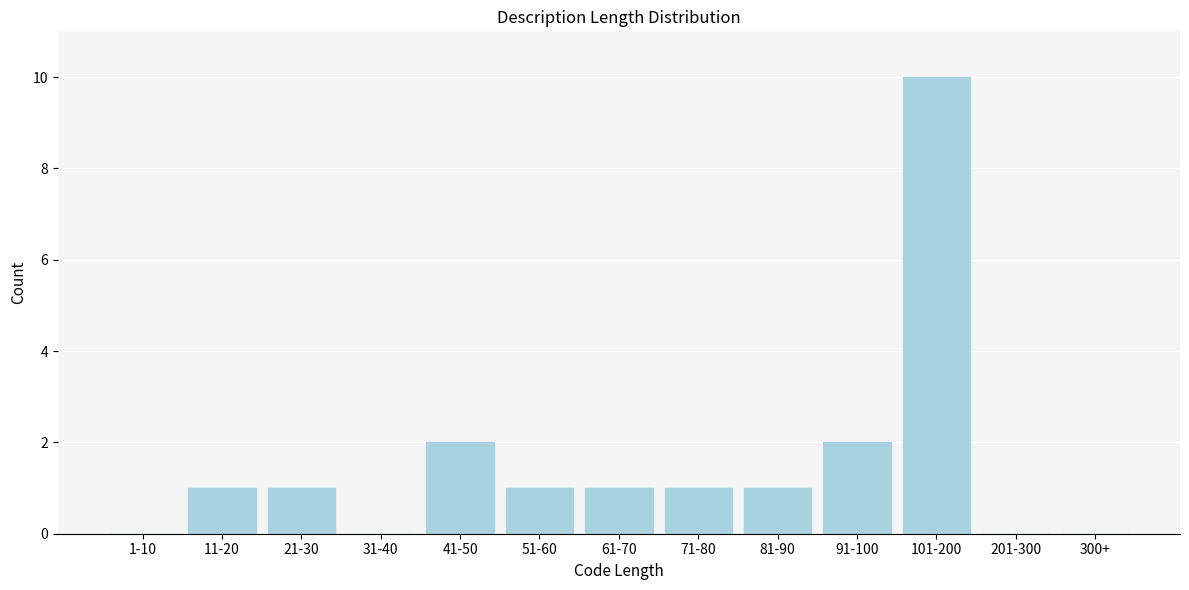

Reading right to left, what are all the values shown in this chart?

300+=0	201-300=0	101-200=10	91-100=2	81-90=1	71-80=1	61-70=1	51-60=1	41-50=2	31-40=0	21-30=1	11-20=1	1-10=0